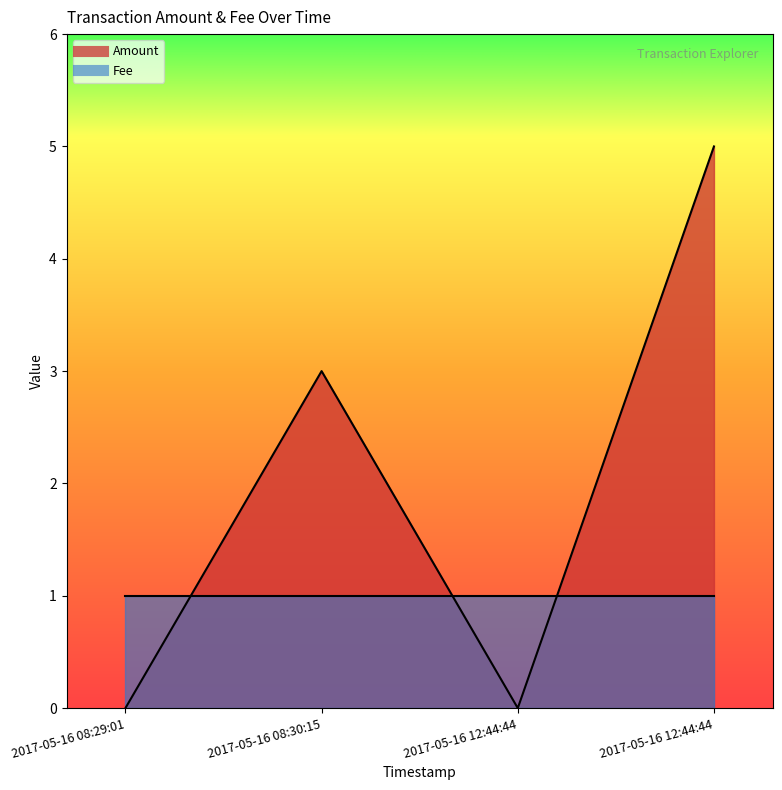

Where is the data nearest to the value 2?

2017-05-16 08:30:15